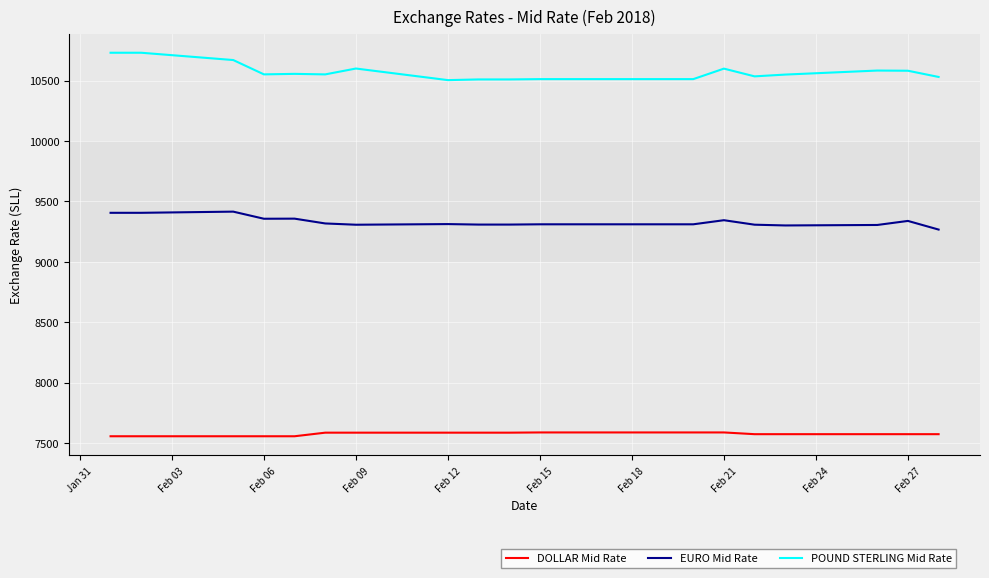

What is the highest value of the EURO Mid Rate series?

9416.0